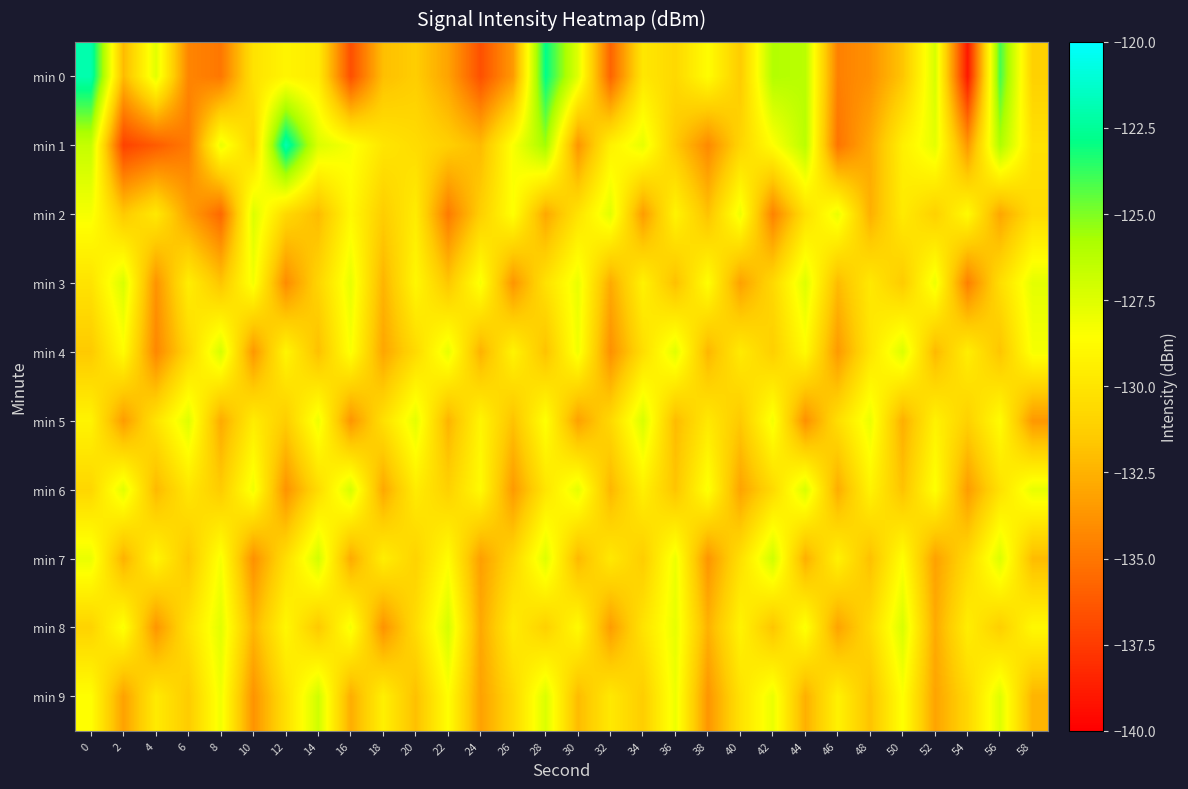

Which series has the largest range (max minus min)?

min 0